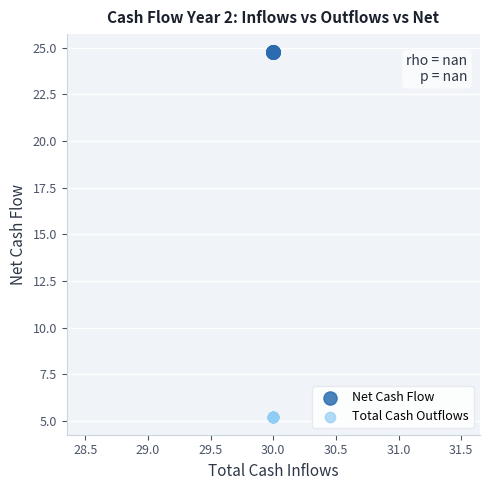

Which series contains the highest Y value?

Net Cash Flow